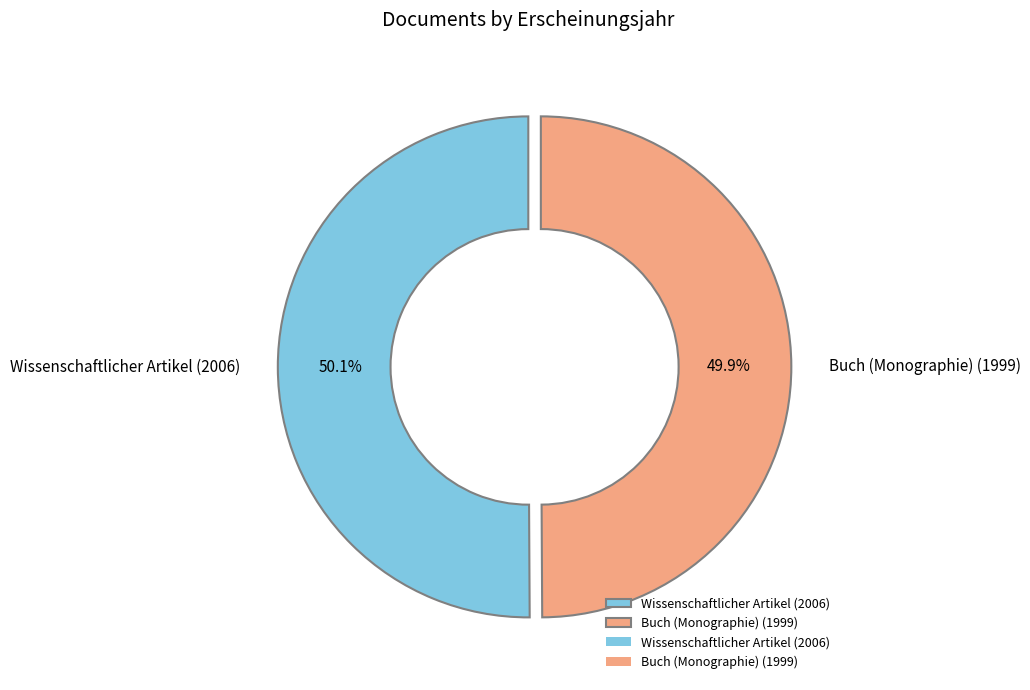

Is there any slice that represents more than half of the pie?

Yes